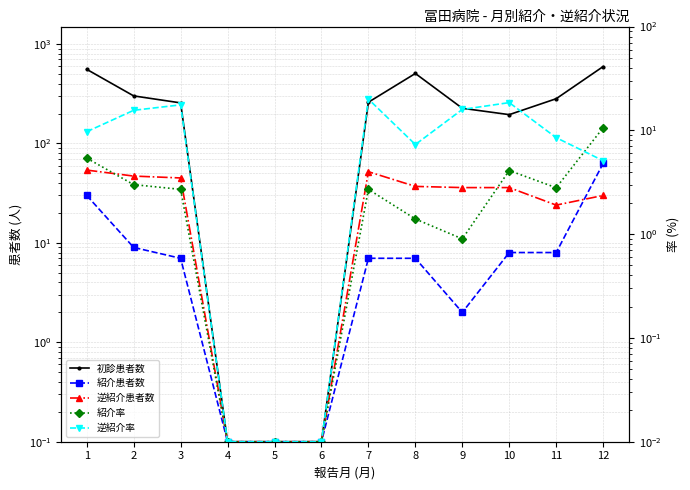

Reading right to left, list all the values displayed in this chart.

初診患者数: 594.0	282.0	195.0	226.0	506.0	260.0	0.1	0.1	0.1	256.0	301.0	557.0
紹介患者数: 63.0	8.0	8.0	2.0	7.0	7.0	0.1	0.1	0.1	7.0	9.0	30.0
逆紹介患者数: 30.0	24.0	36.0	36.0	37.0	52.0	0.1	0.1	0.1	45.0	47.0	54.0
紹介率: 10.6	2.8	4.1	0.9	1.4	2.7	0.0	0.0	0.0	2.7	3.0	5.4
逆紹介率: 5.1	8.5	18.5	15.9	7.3	20.0	0.0	0.0	0.0	17.6	15.6	9.7